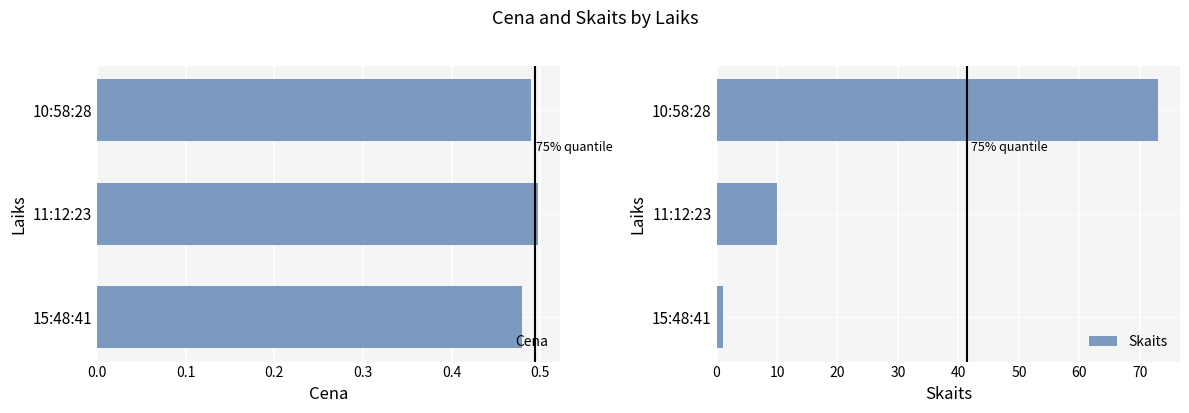

How many bars are there in total?

6